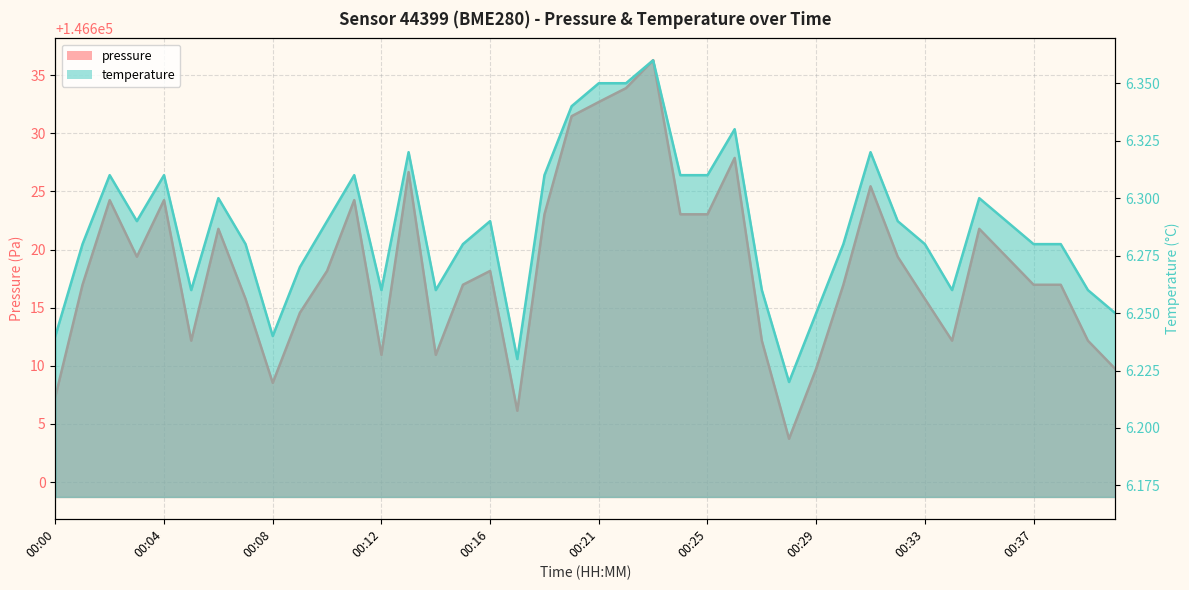

Where is the first local maximum for pressure?

00:02